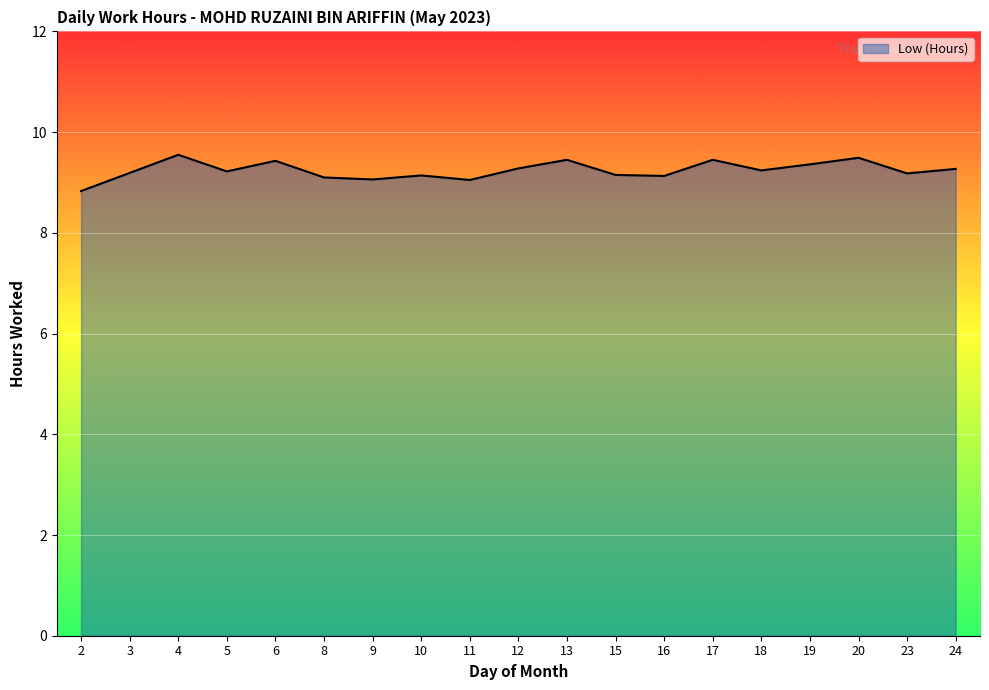

What is the difference between the maximum and minimum values?

0.7